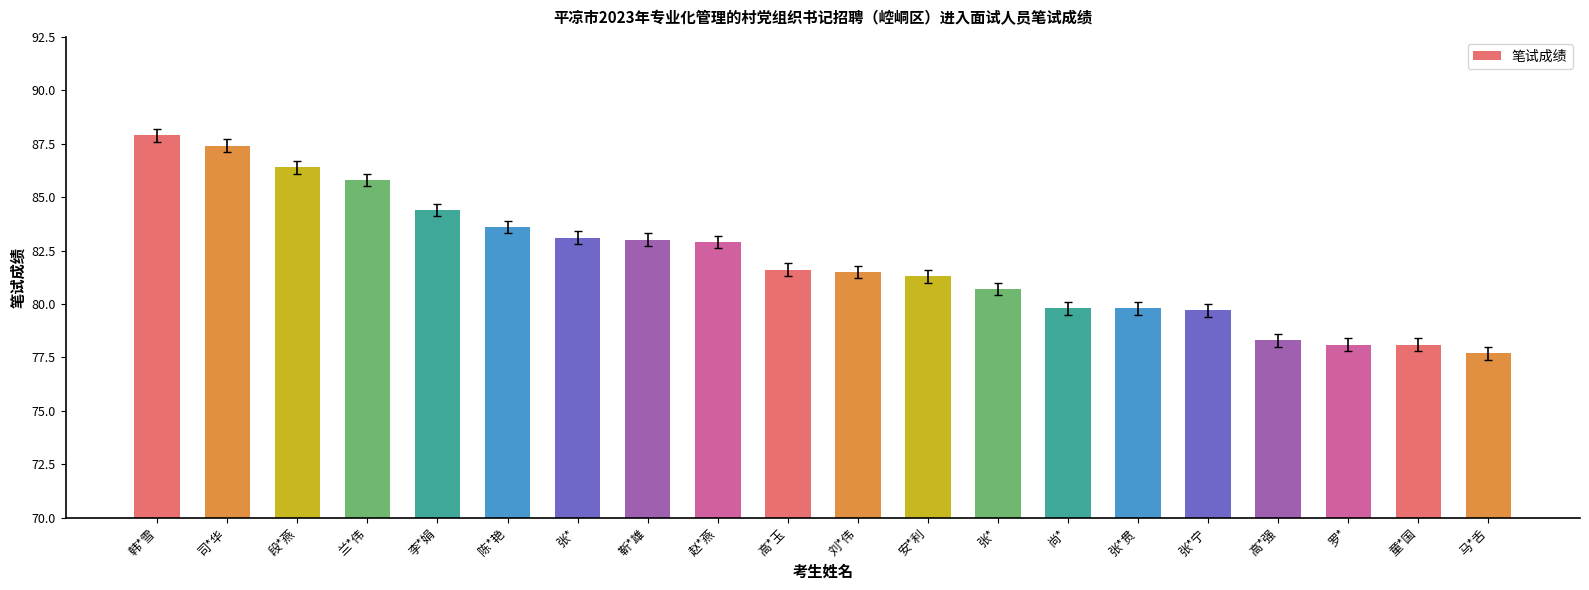

What is the sum of all values?

1641.1